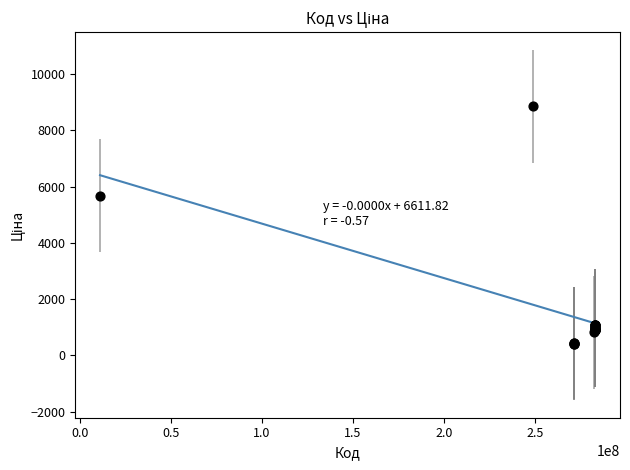

What Y value in the scatter plot is closest to 4636?

5673.8